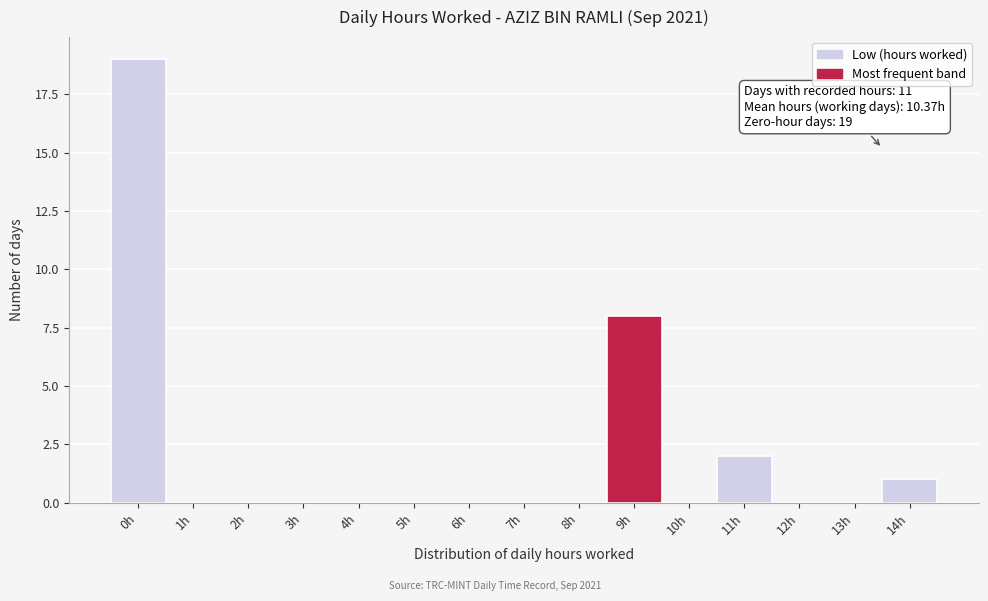

Reading left to right, what are all the values shown in this chart?

0h=19	1h=0	2h=0	3h=0	4h=0	5h=0	6h=0	7h=0	8h=0	9h=8	10h=0	11h=2	12h=0	13h=0	14h=1